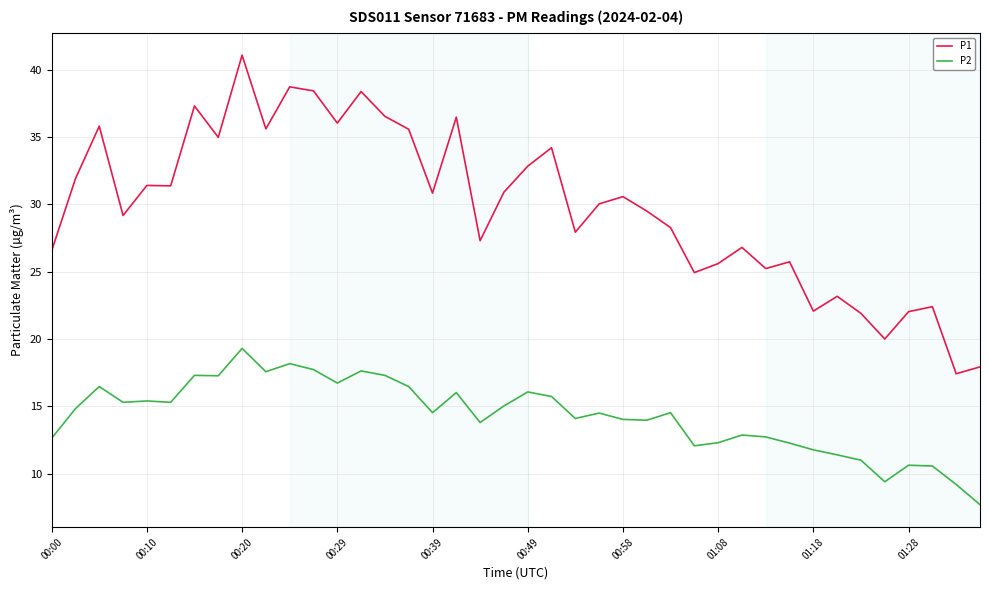

True or false: P2 has more than 2 interior local peaks.

True